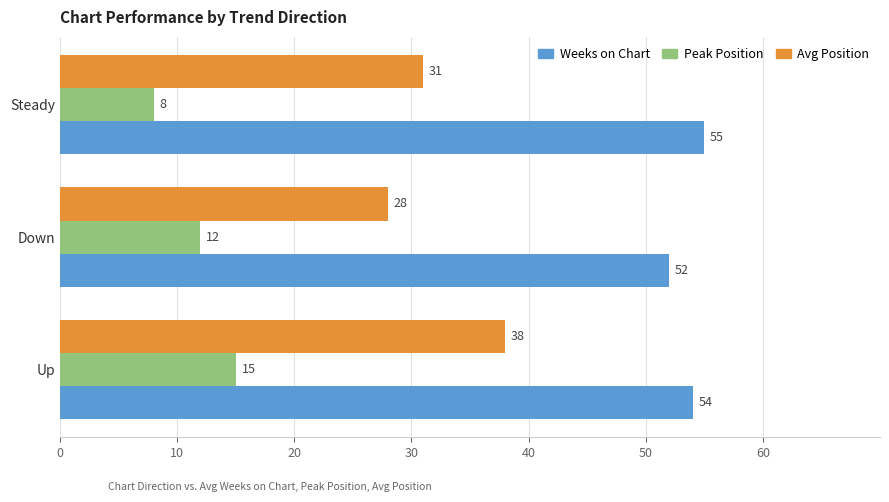

Which series has the largest total across all categories?

Weeks on Chart